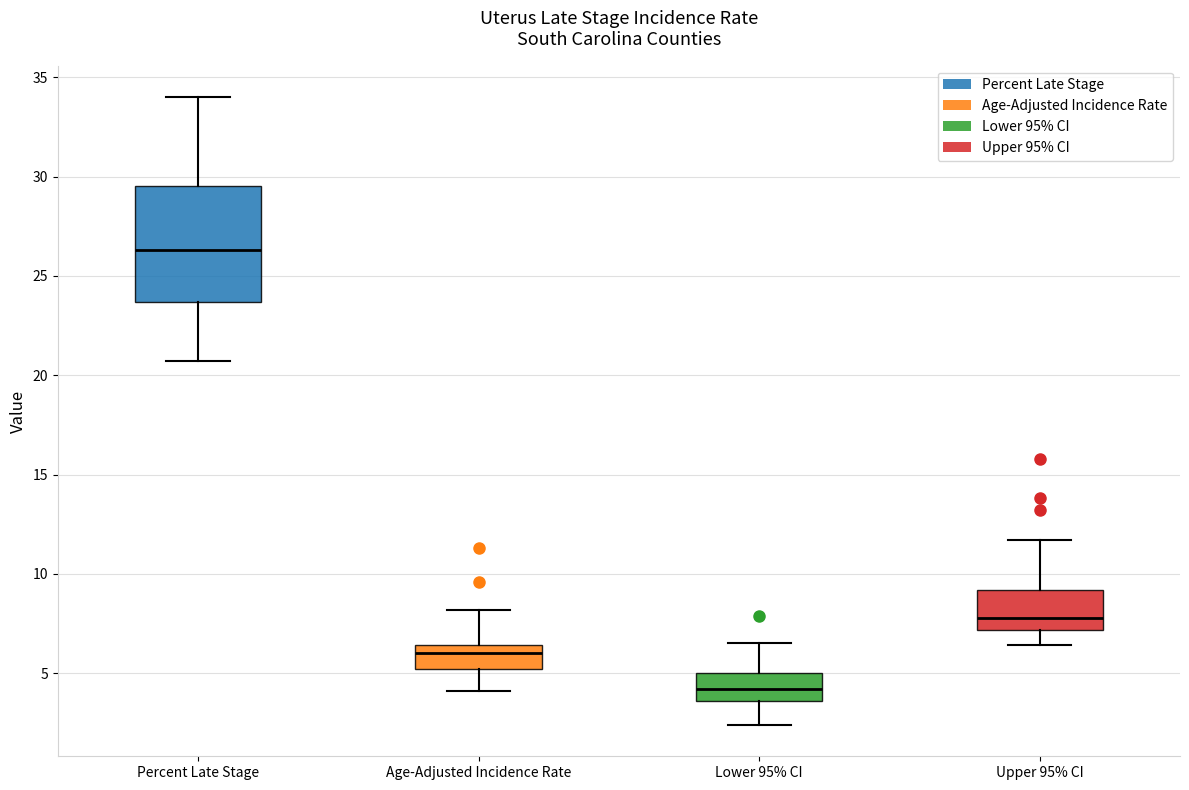

Comparing the boxes themselves (not the whiskers), which one is the tallest?

Percent Late Stage